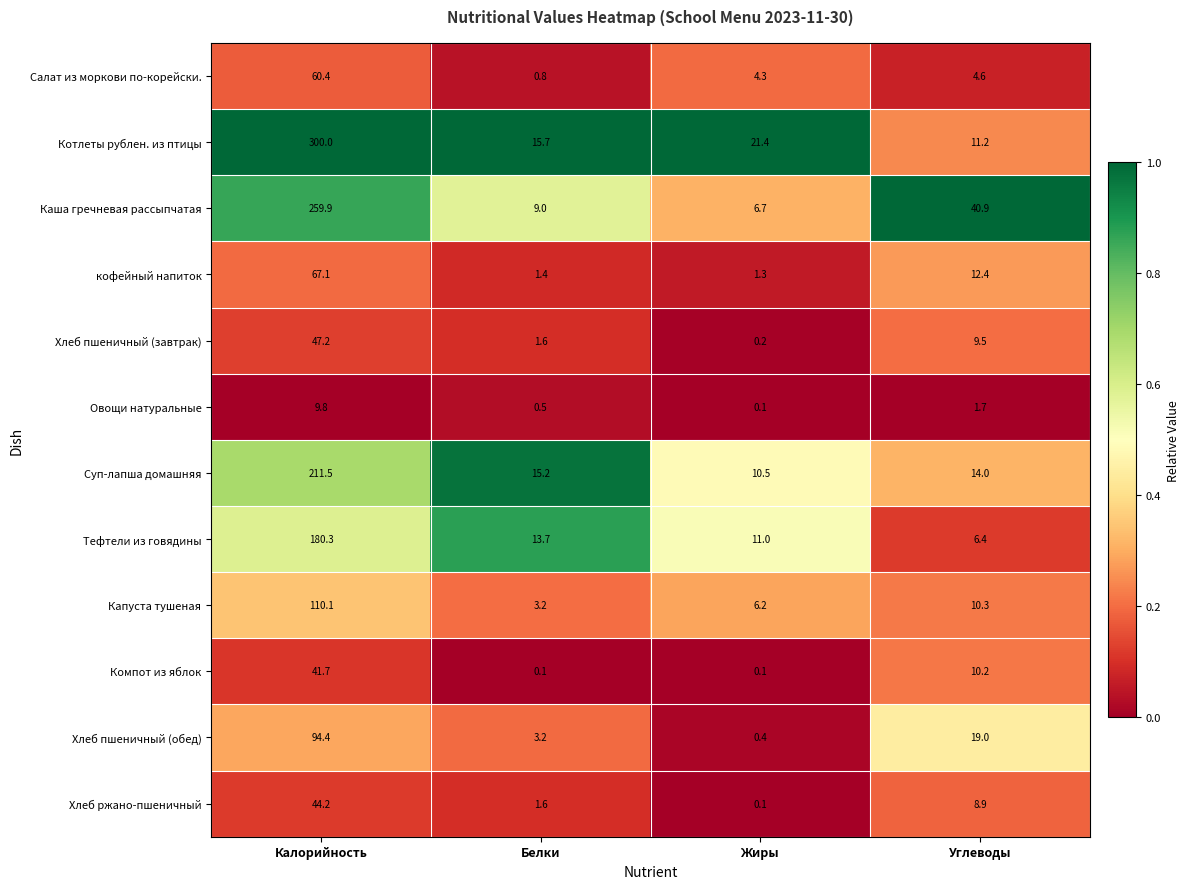

List the series in order of their peak value, lowest first.

Овощи натуральные, Компот из яблок, Хлеб ржано-пшеничный, Хлеб пшеничный (завтрак), Салат из моркови по-корейски., кофейный напиток, Хлеб пшеничный (обед), Капуста тушеная, Тефтели из говядины, Суп-лапша домашняя, Каша гречневая рассыпчатая, Котлеты рублен. из птицы